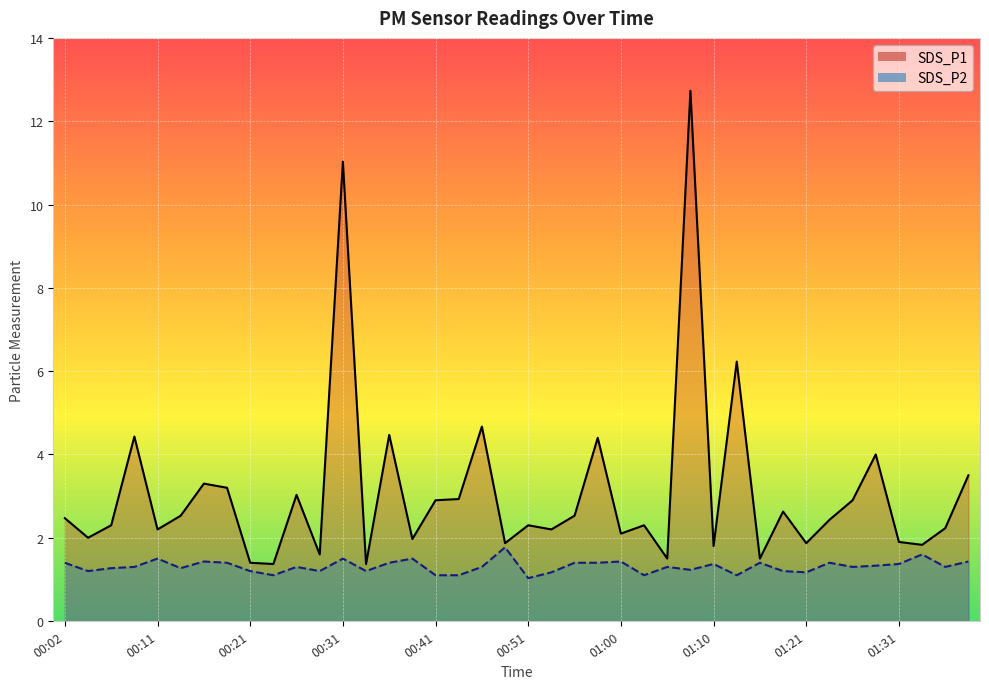

How many data points in SDS_P1 are above 2?

27